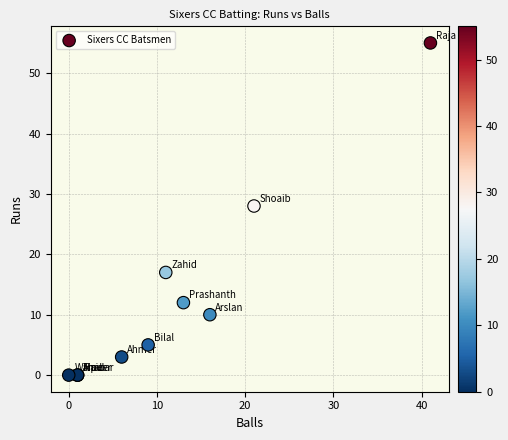

What Y value in the scatter plot is closest to 27?

28